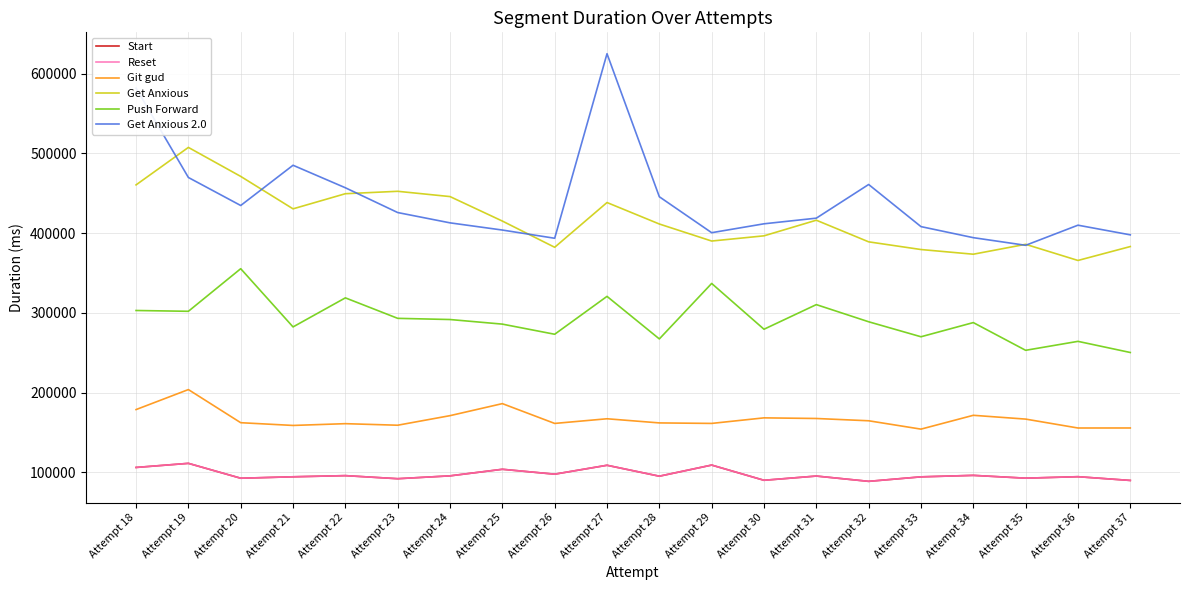

List the labels in order of Push Forward value, largest first.

Attempt 20, Attempt 29, Attempt 27, Attempt 22, Attempt 31, Attempt 18, Attempt 19, Attempt 23, Attempt 24, Attempt 32, Attempt 34, Attempt 25, Attempt 21, Attempt 30, Attempt 26, Attempt 33, Attempt 28, Attempt 36, Attempt 35, Attempt 37